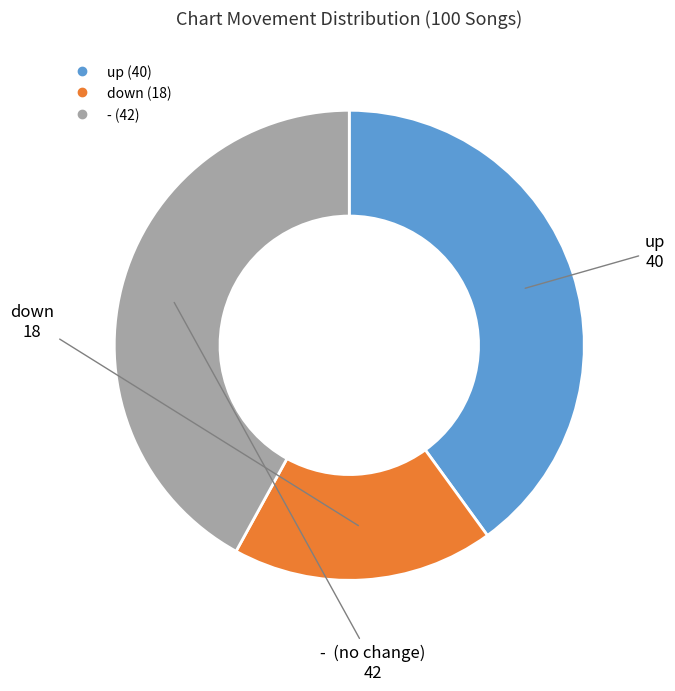

How many slices are in this pie chart?

3